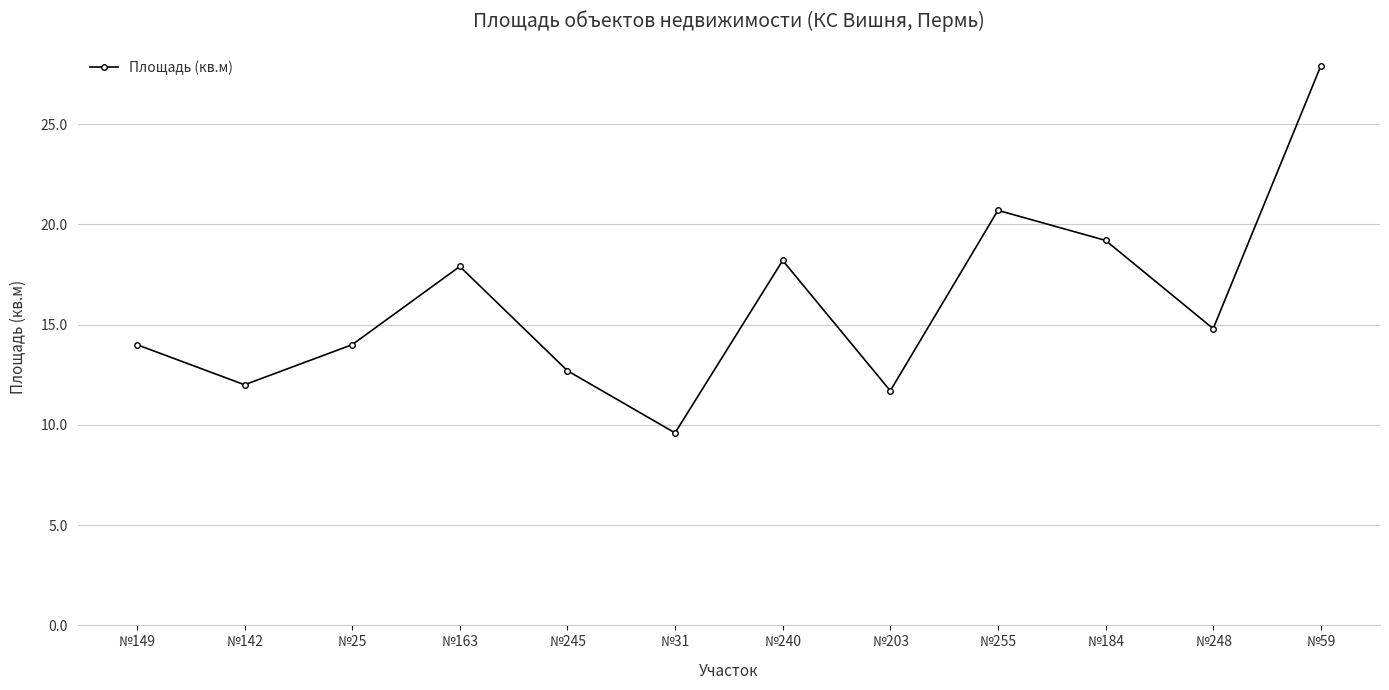

Approximately how many times larger is the value at №31 compared to №240?

0.5